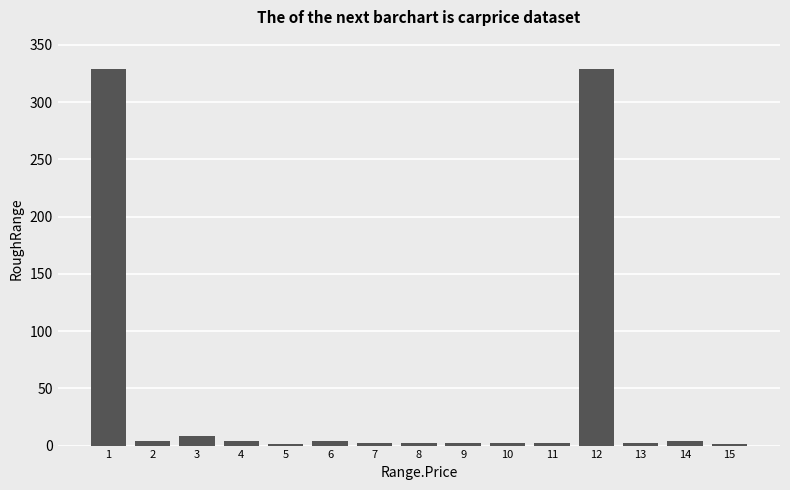

What is the sum of all values?

696.2